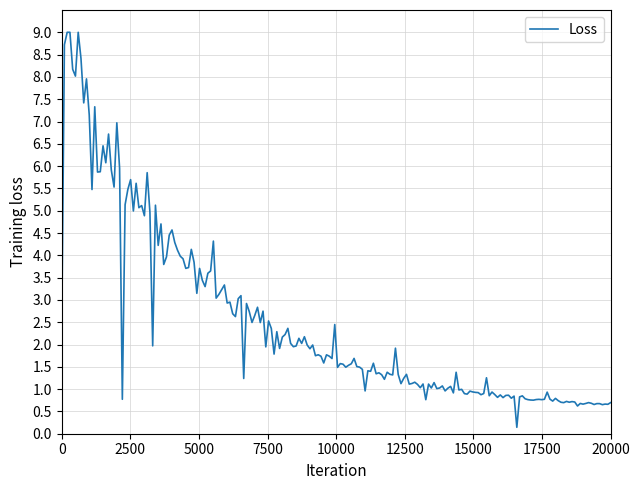

Does the chart display data point markers on the line(s)?

No